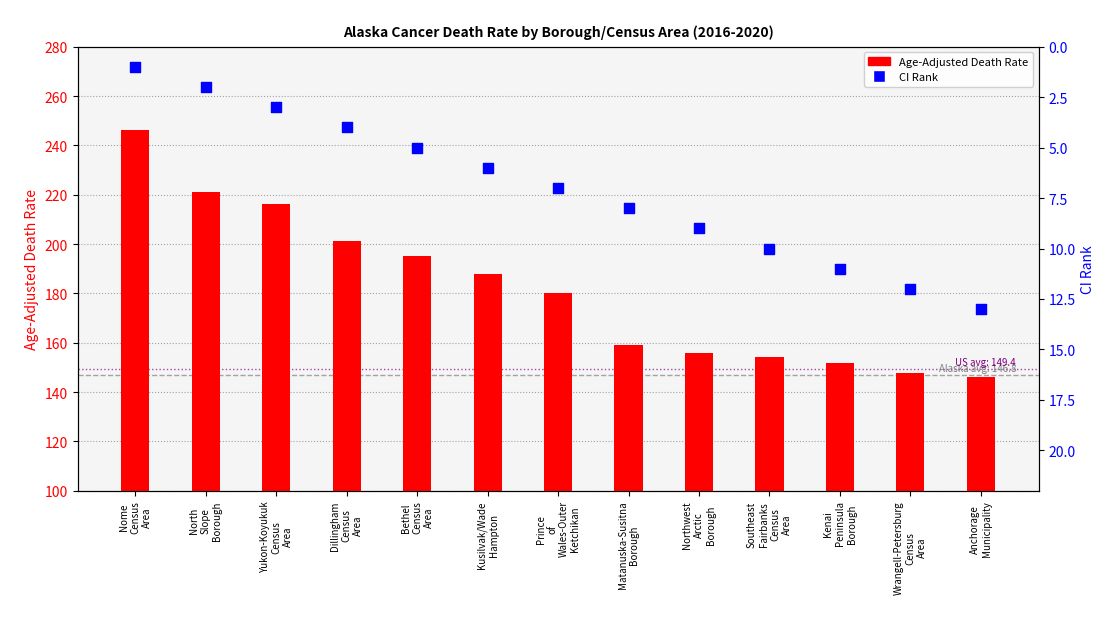

At which category is the sum across all series the highest?

Nome
Census
Area